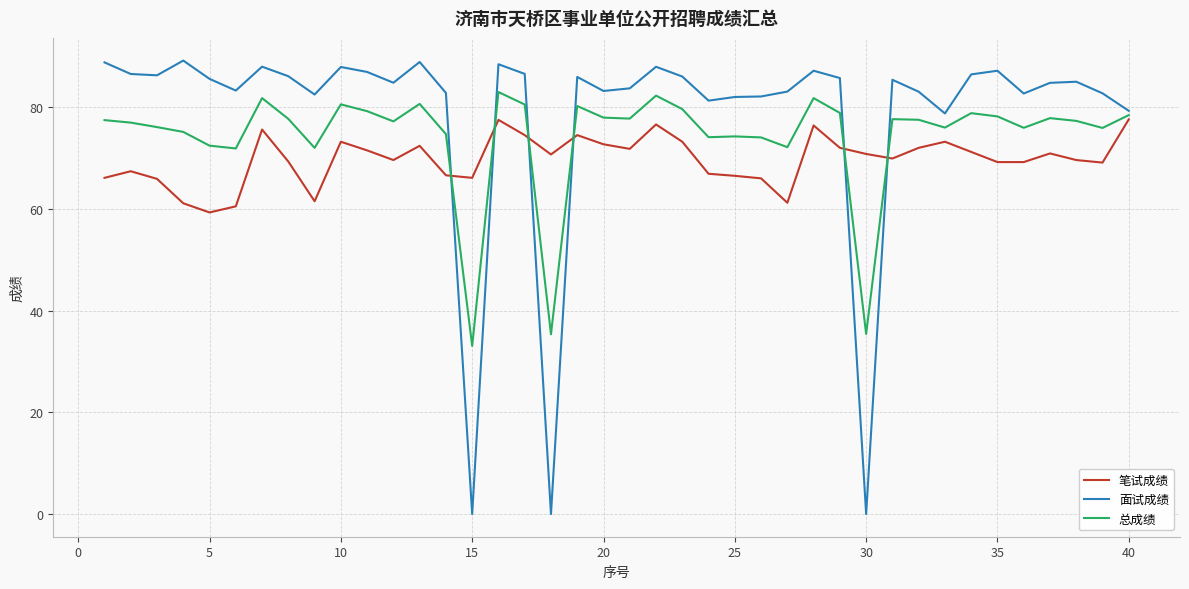

Which series has the largest range (max minus min)?

面试成绩